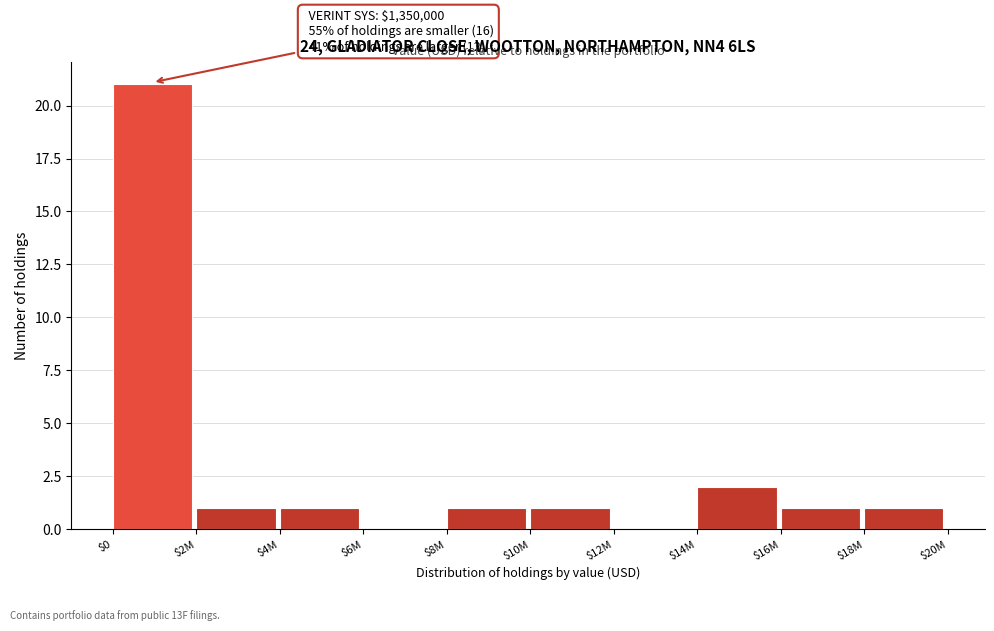

What is the maximum value shown in the chart?

21